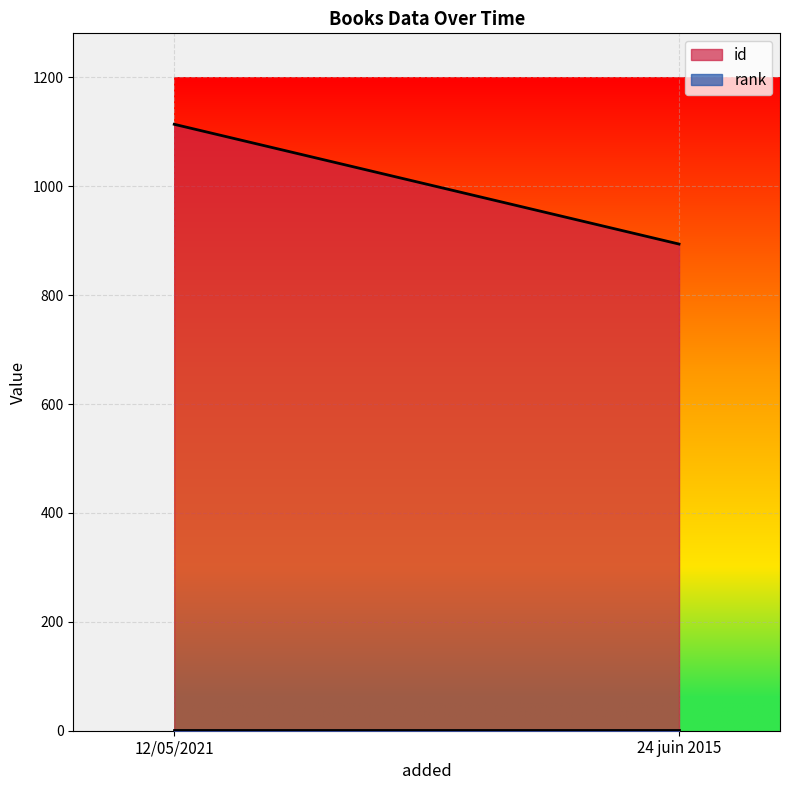

What is the sum of all rank values?

2